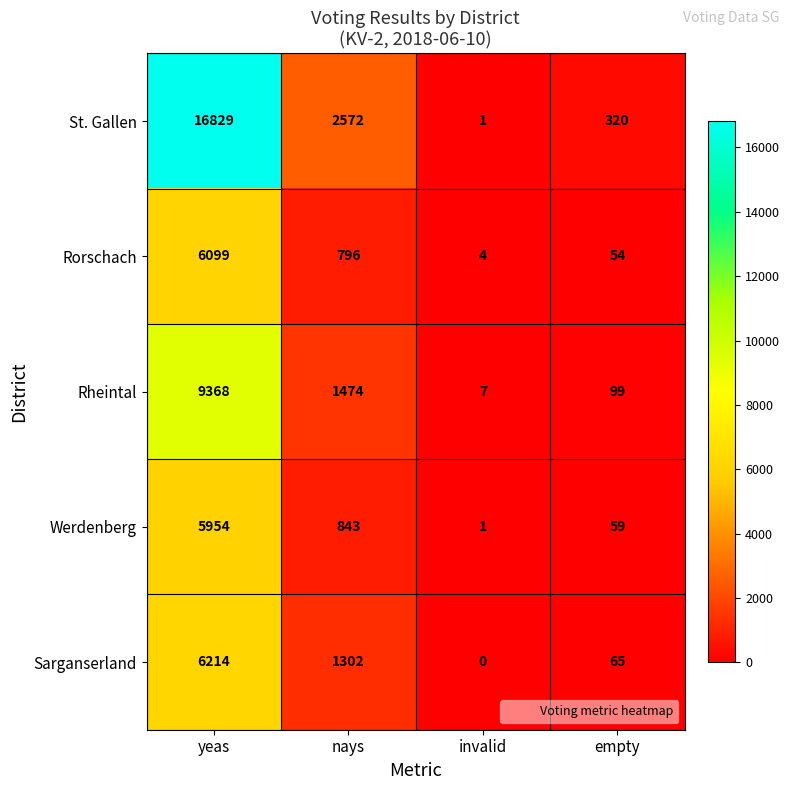

What is the approximate value of St. Gallen at yeas, to the nearest 10?

16830